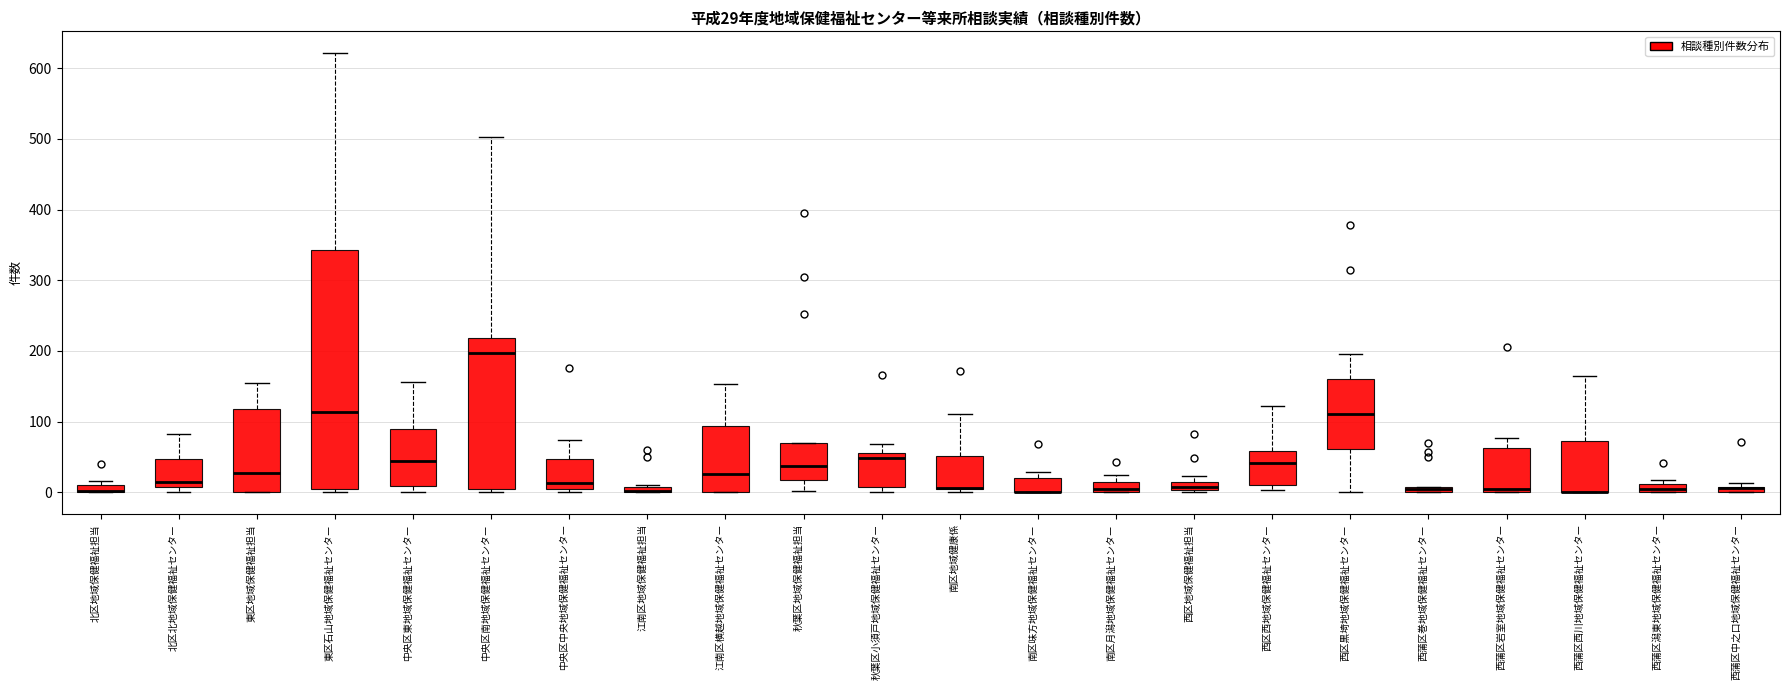

Which box is the tallest, from its lower edge to its upper edge?

東区石山地域保健福祉センター